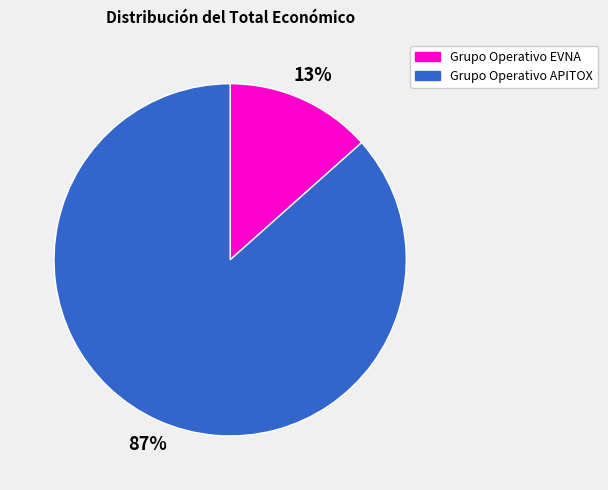

Combined, do Grupo Operativo EVNA and Grupo Operativo APITOX account for over 50%?

Yes